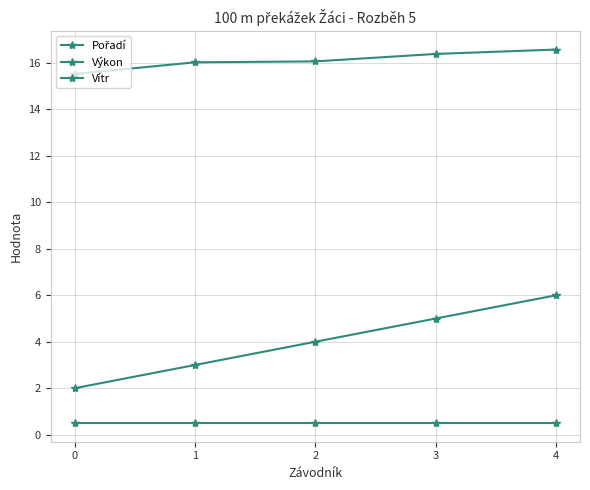

Reading right to left, transcribe all the data shown in this chart.

Pořadí: 6.0	5.0	4.0	3.0	2.0
Výkon: 16.6	16.4	16.1	16.0	15.5
Vítr: 0.5	0.5	0.5	0.5	0.5